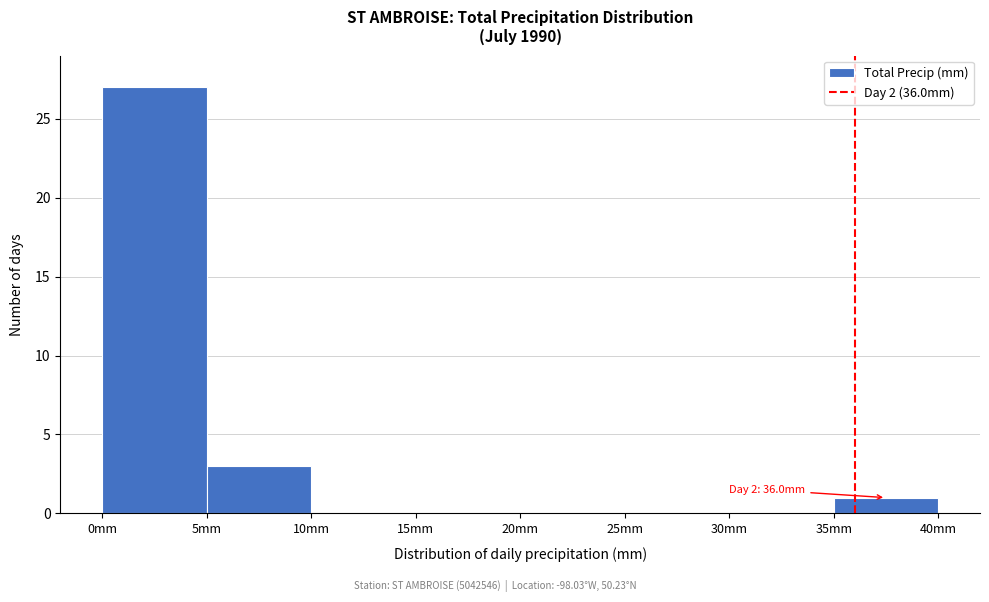

Over which range of the x-axis is the bar tallest?

0 to 5